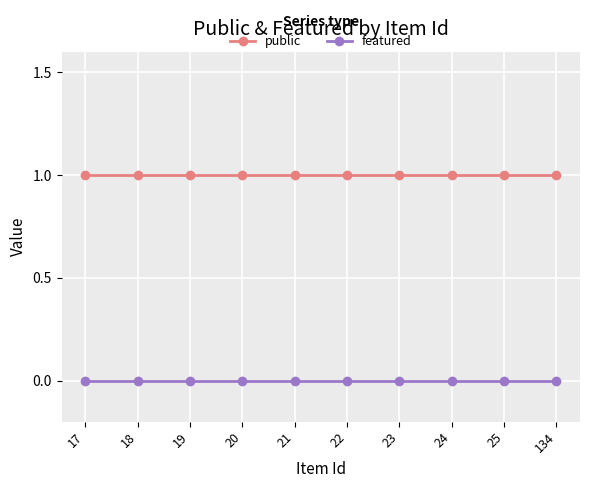

What are all the series names shown in the legend?

public, featured